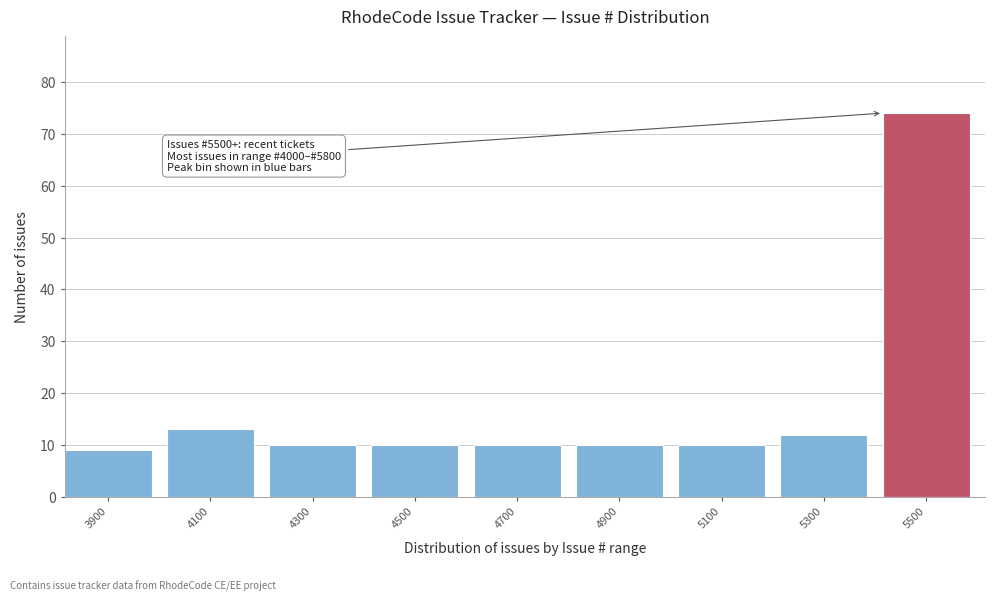

Reading right to left, list all the values displayed in this chart.

5500=74	5300=12	5100=10	4900=10	4700=10	4500=10	4300=10	4100=13	3900=9